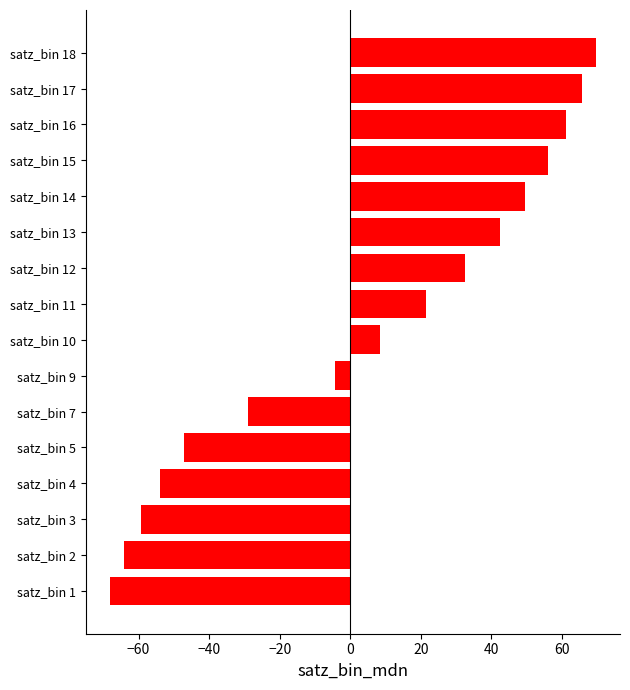

Is it true that the value at satz_bin 7 is -41.0?

False